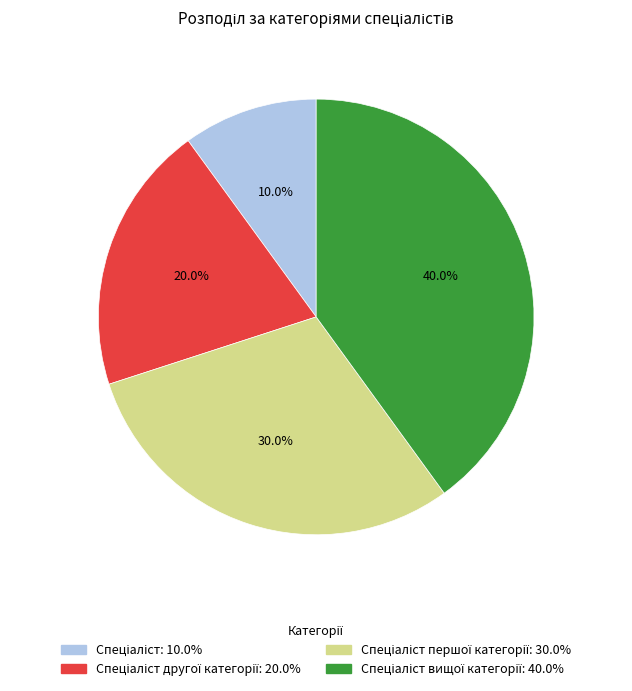

Is there a majority slice in this chart?

No